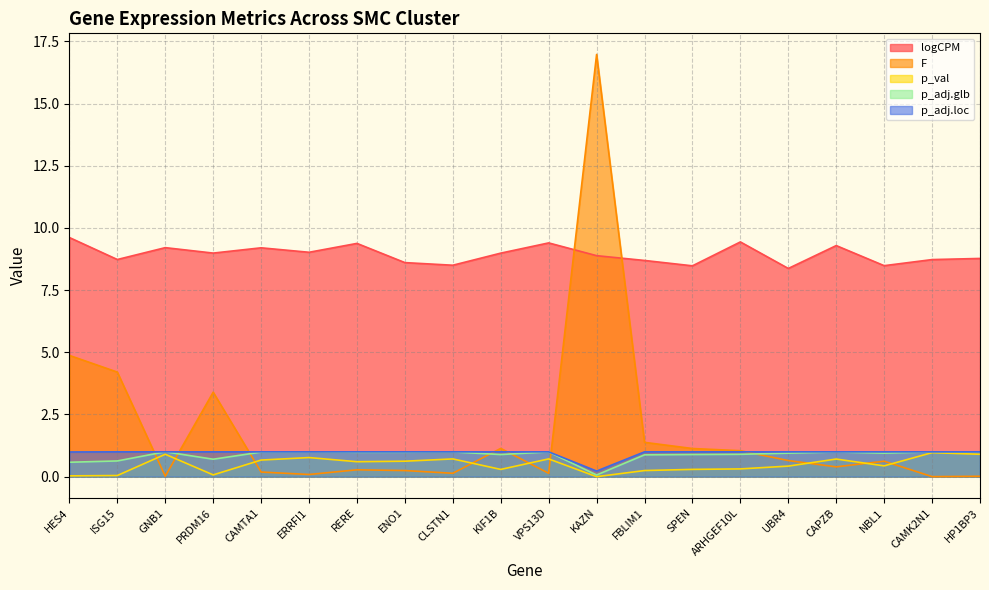

At which label does logCPM reach its minimum?

UBR4